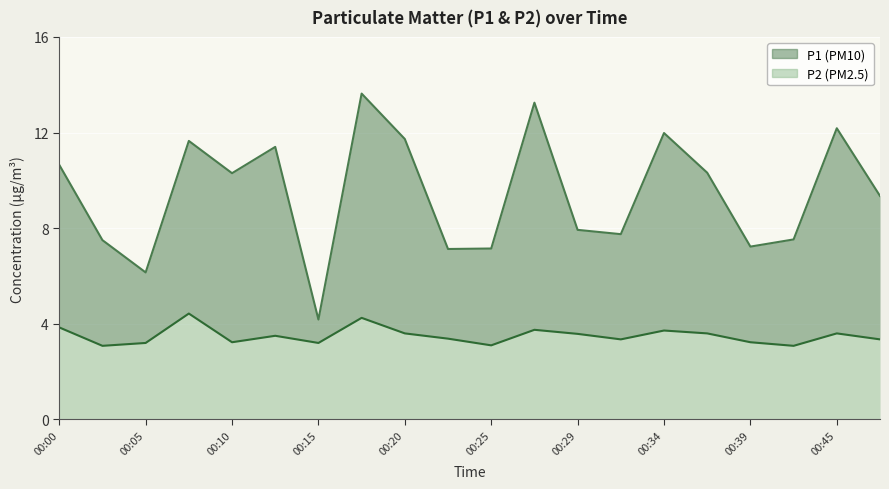

What is the sum of all P1 values?

189.0